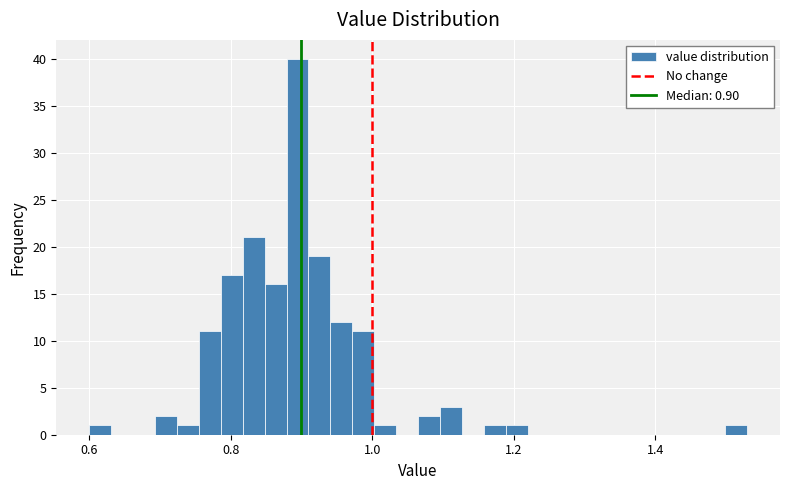

Read against the x-axis, roughly where is the centre of the tallest bar?

0.90